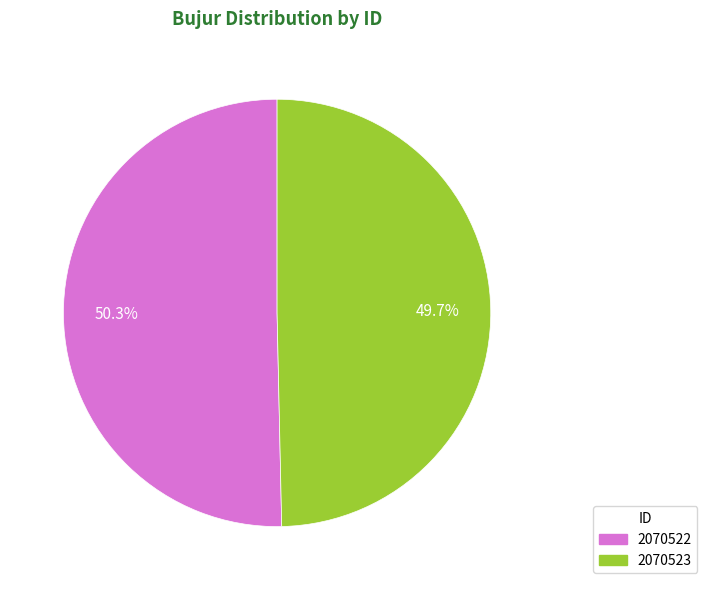

To the nearest percent, what is the average slice percentage?

50%